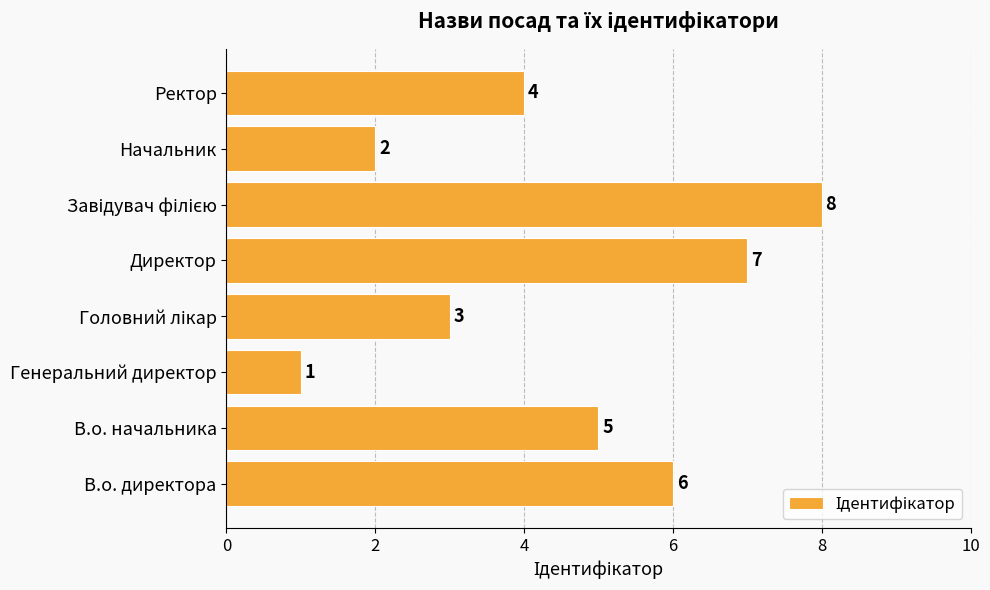

Are the bars horizontal?

Yes